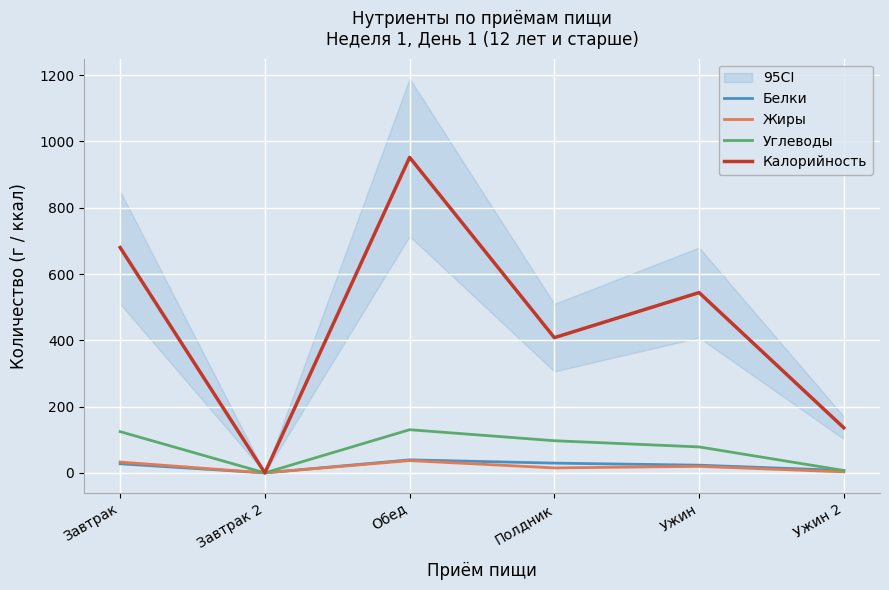

What is the difference between the maximum and minimum values in the Жиры series?

37.0